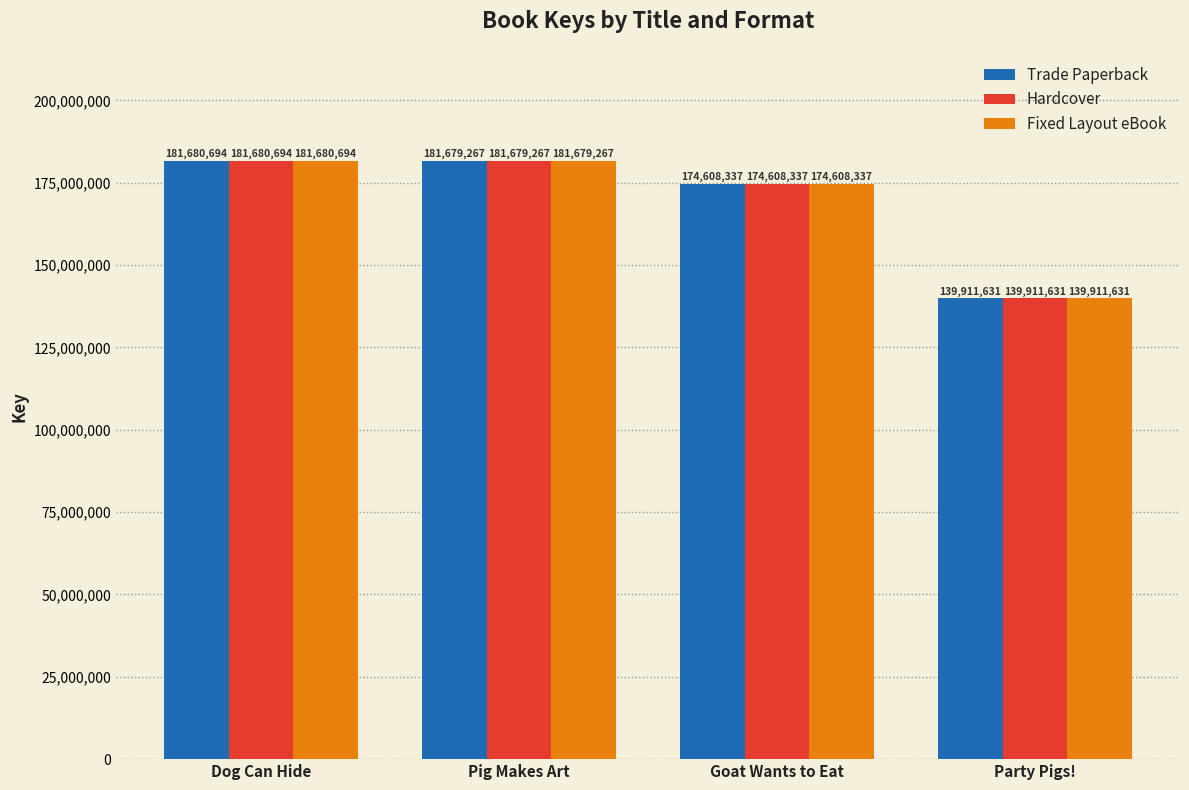

How many bars are there in each group?

3